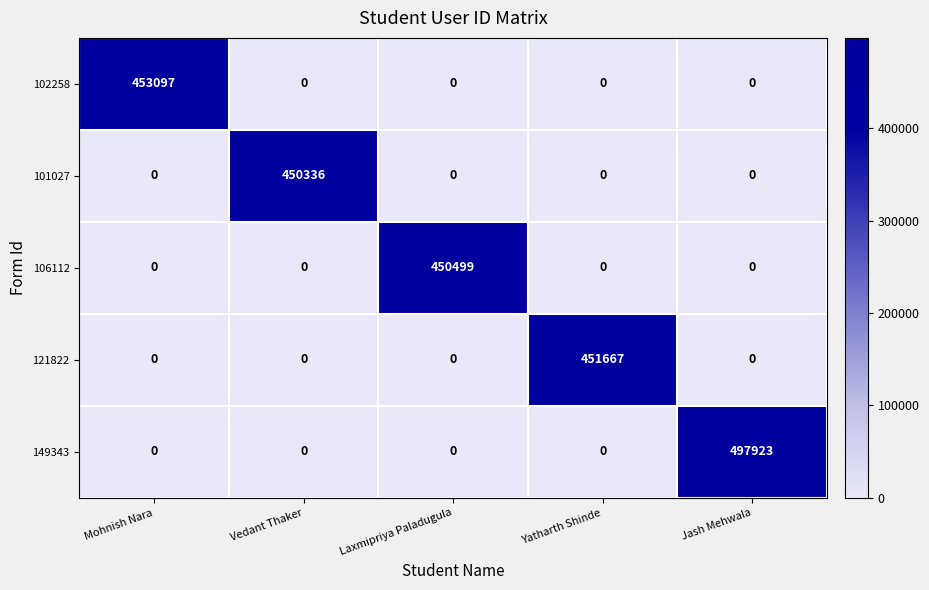

Which series has the largest range (max minus min)?

149343